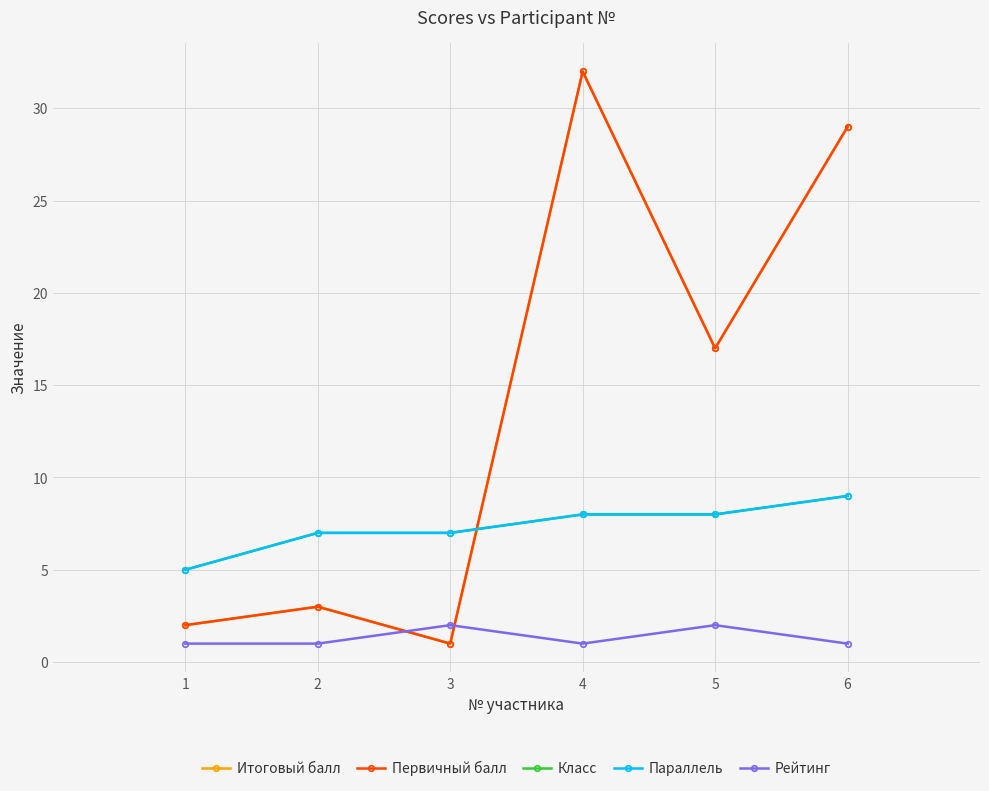

Between 3 and 6, which series saw the biggest shift?

Итоговый балл